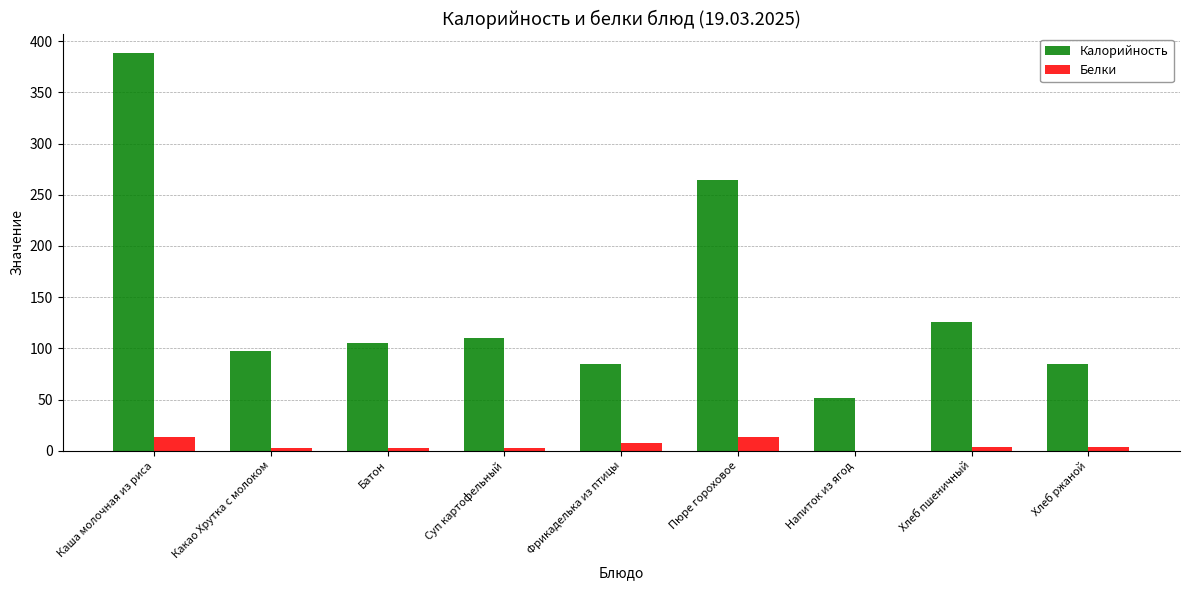

Is it true that Белки equals 4 at Хлеб пшеничный?

True